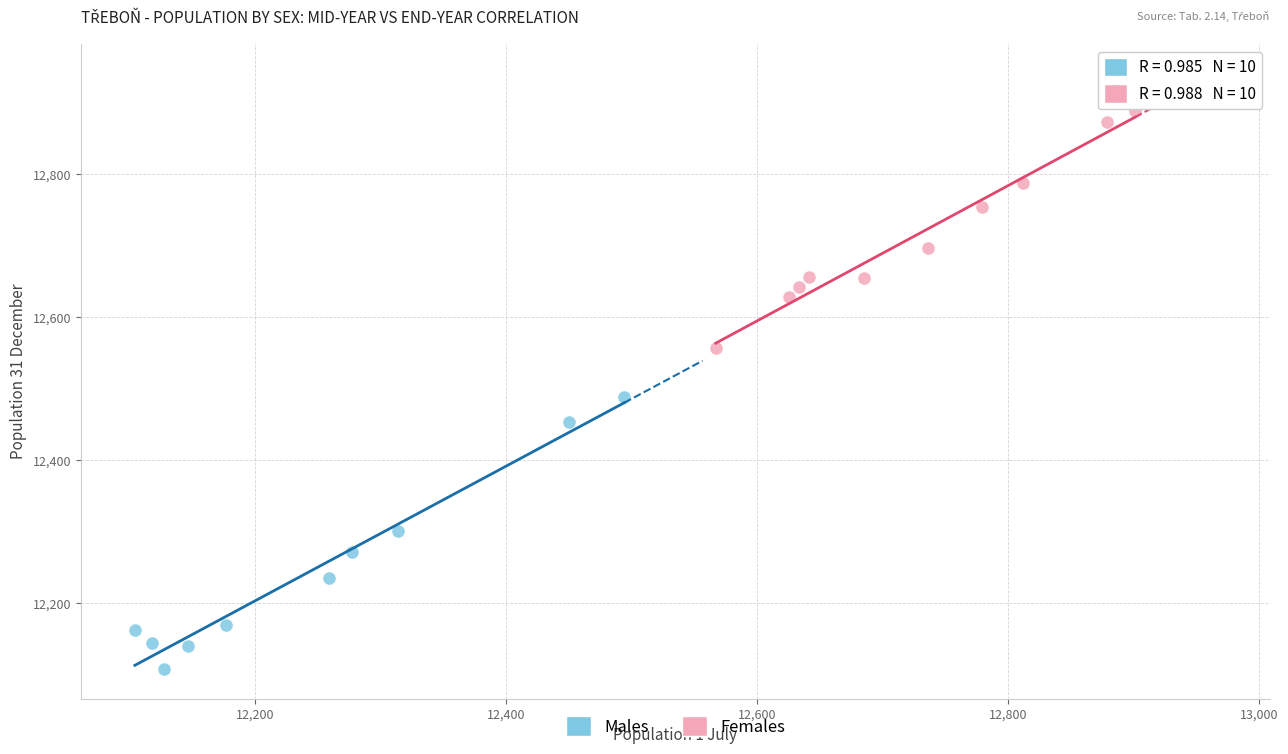

Which series has the largest Y range (max minus min)?

Males